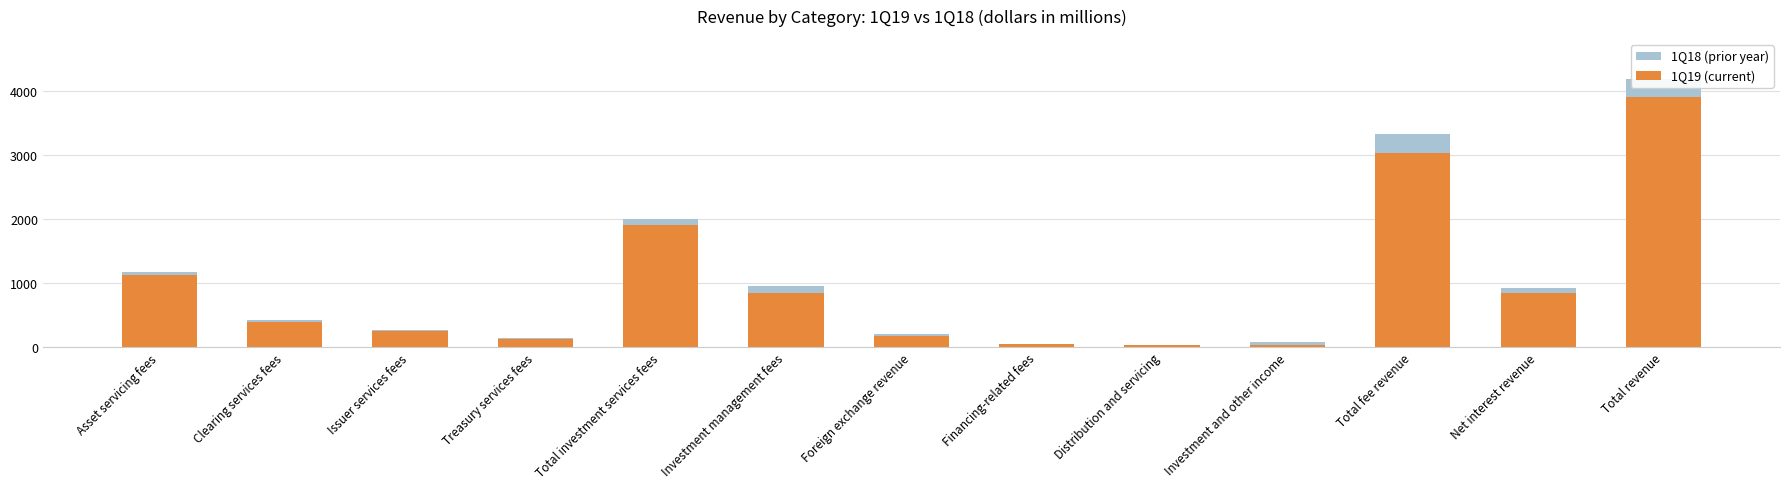

How many values in the 1Q19 (current) series exceed 398?

6